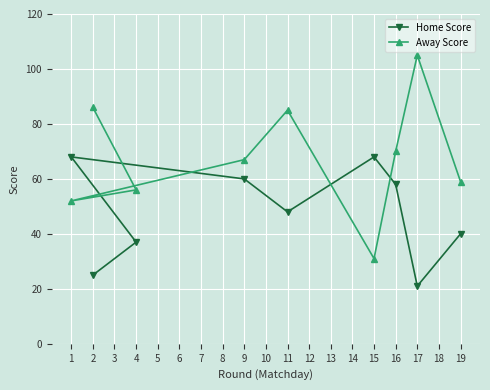

What is the spread (max minus min) of values at 11?

37